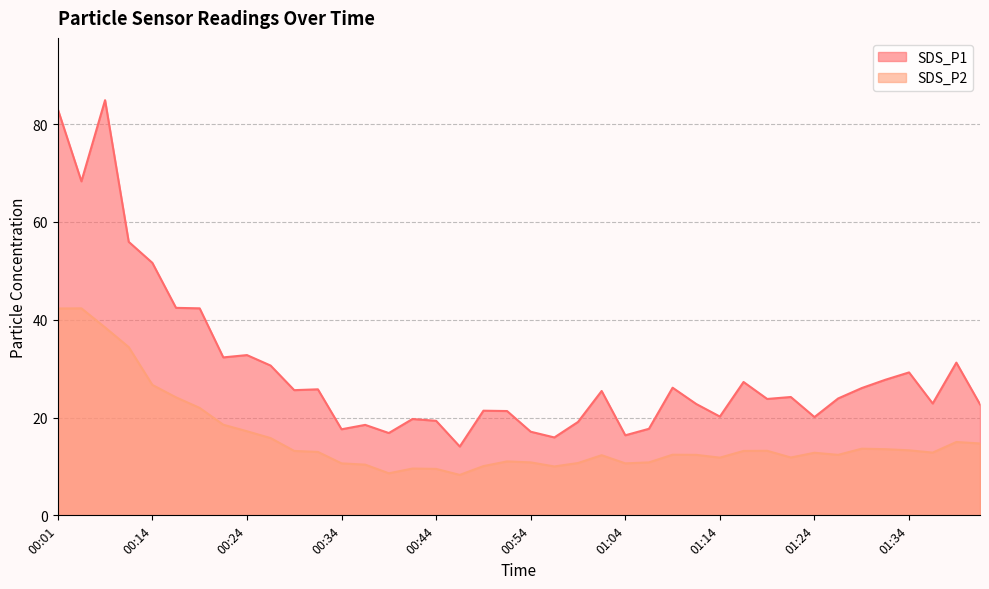

Where is SDS_P1 nearest to the value 49?

00:14